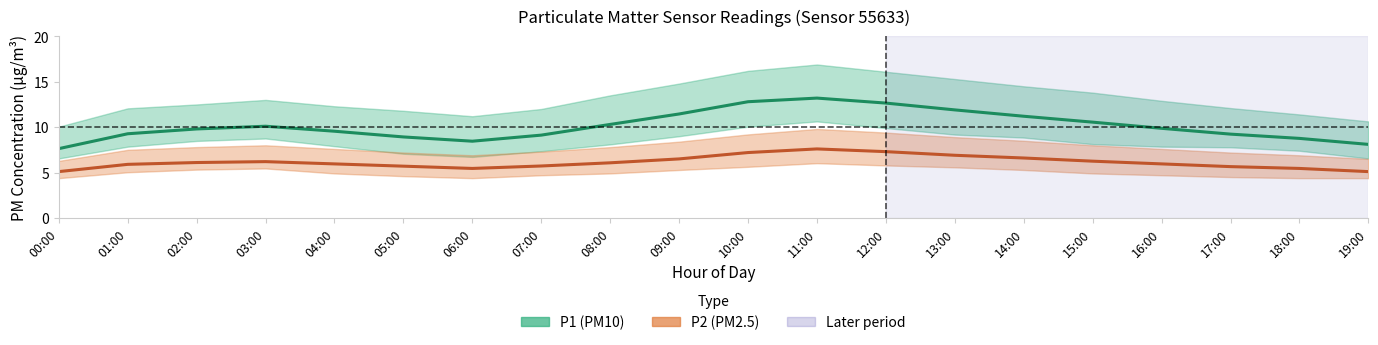

What is the minimum value for P1_upper?

10.1